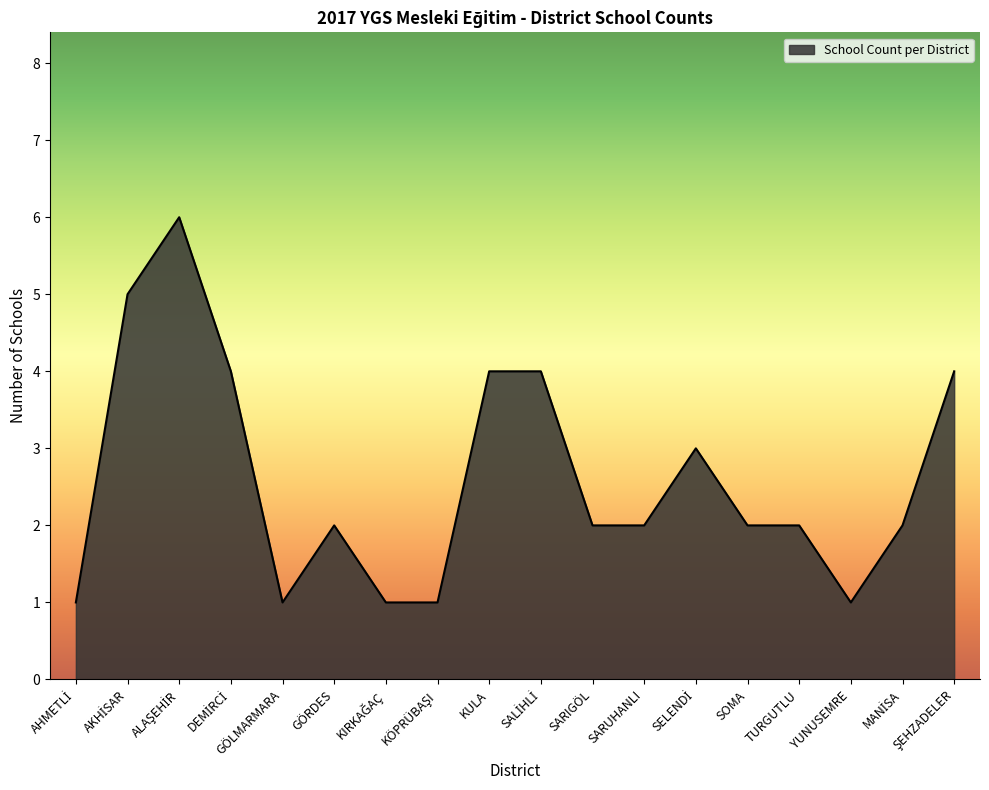

What is the greatest value displayed?

6